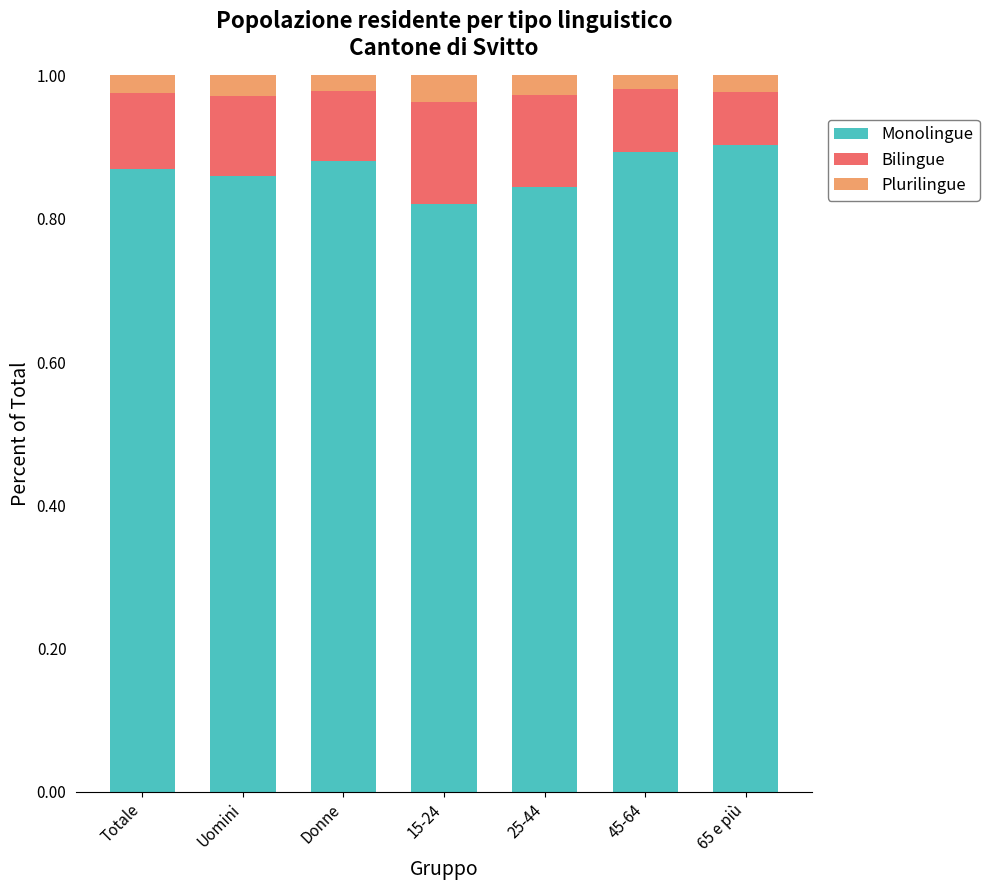

What is the total value across all series at Uomini?

1.0